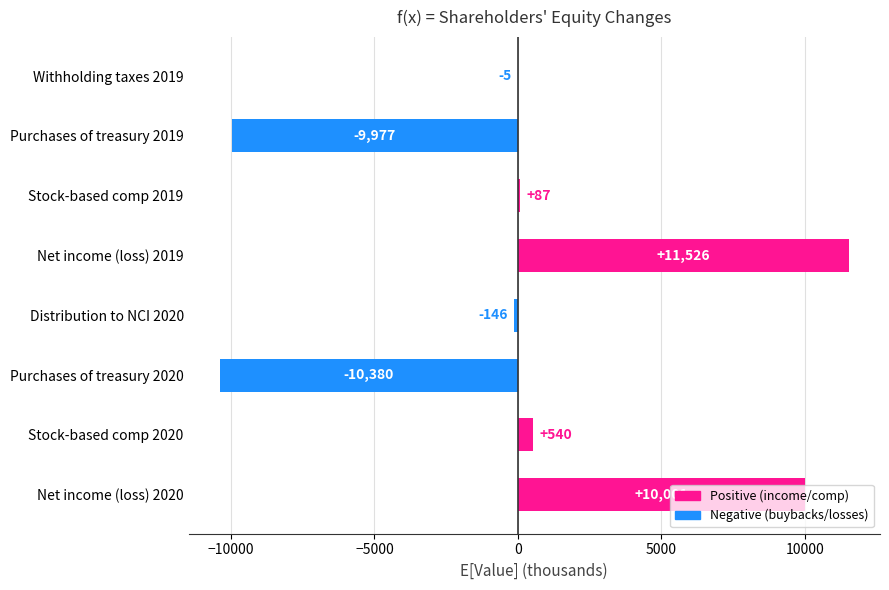

Which label corresponds to the largest value in the chart?

Net income (loss) 2019